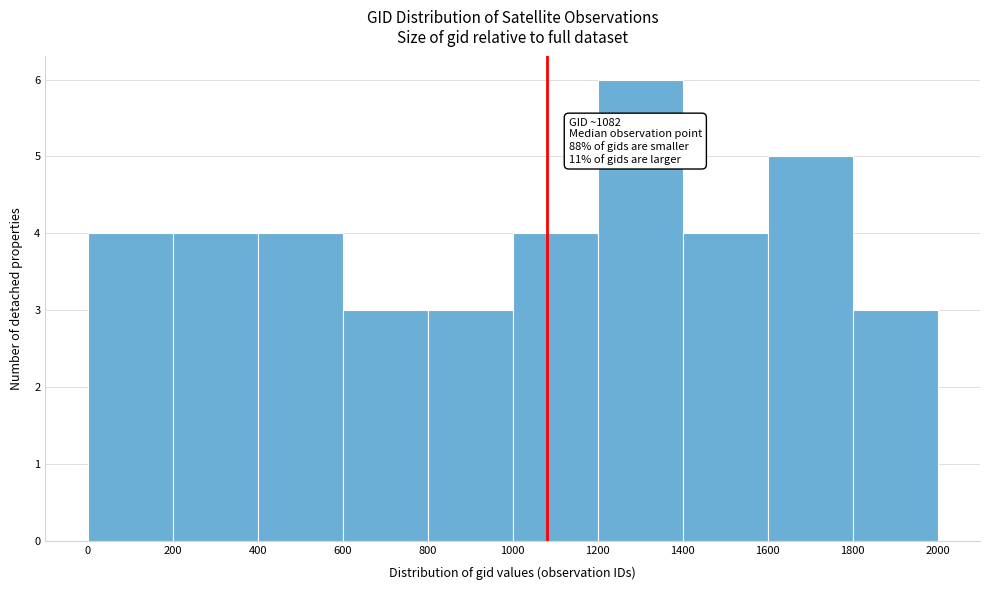

Over which range of the x-axis is the bar tallest?

1200 to 1400